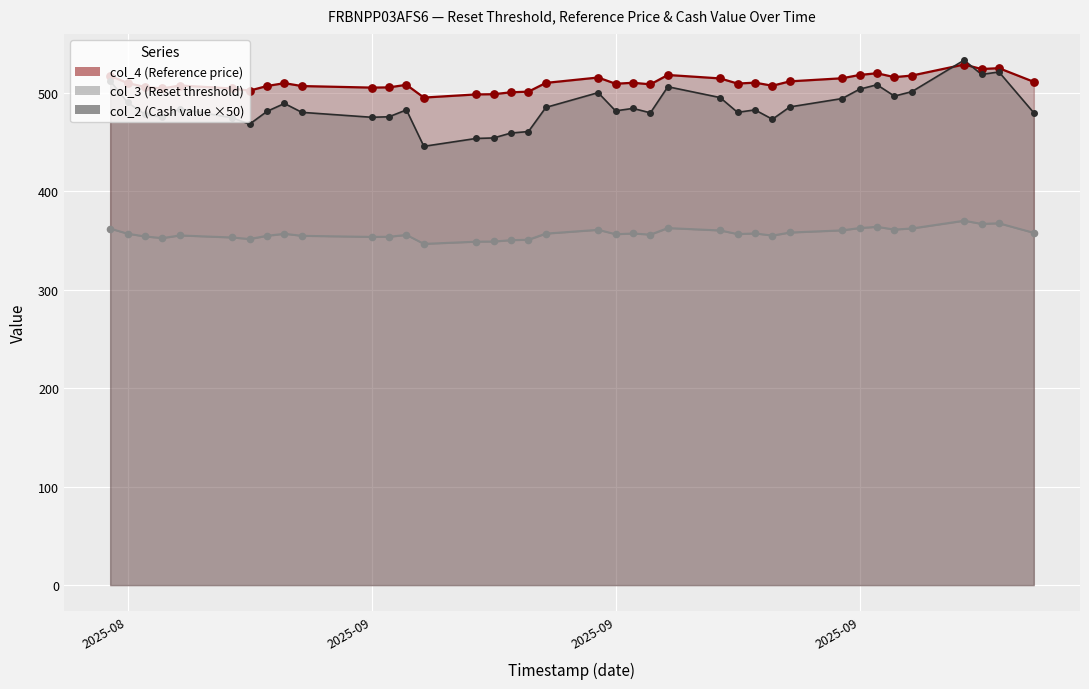

Which series contains the highest Y value?

col_2 (Cash value ×50) line